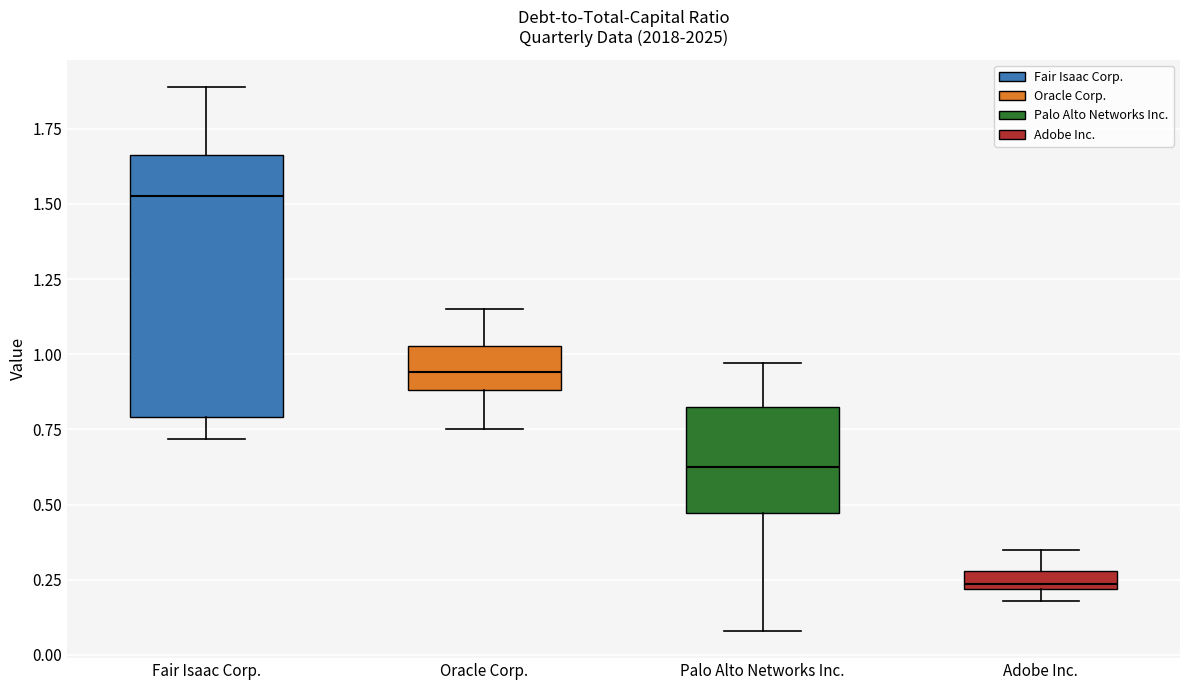

Where is the upper edge of the box for Adobe Inc. on the y-axis? The values are not printed on the chart, so give them approximately, as read against the axis.

0.30